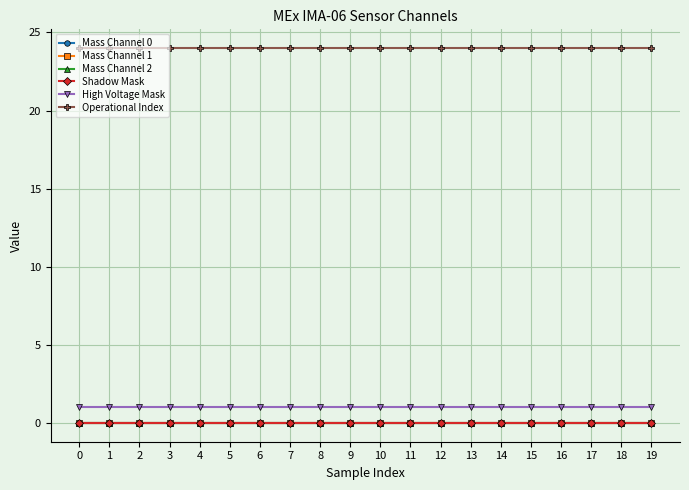

At 3, list the series in order from smallest to largest.

Mass Channel 0, Mass Channel 1, Mass Channel 2, Shadow Mask, High Voltage Mask, Operational Index